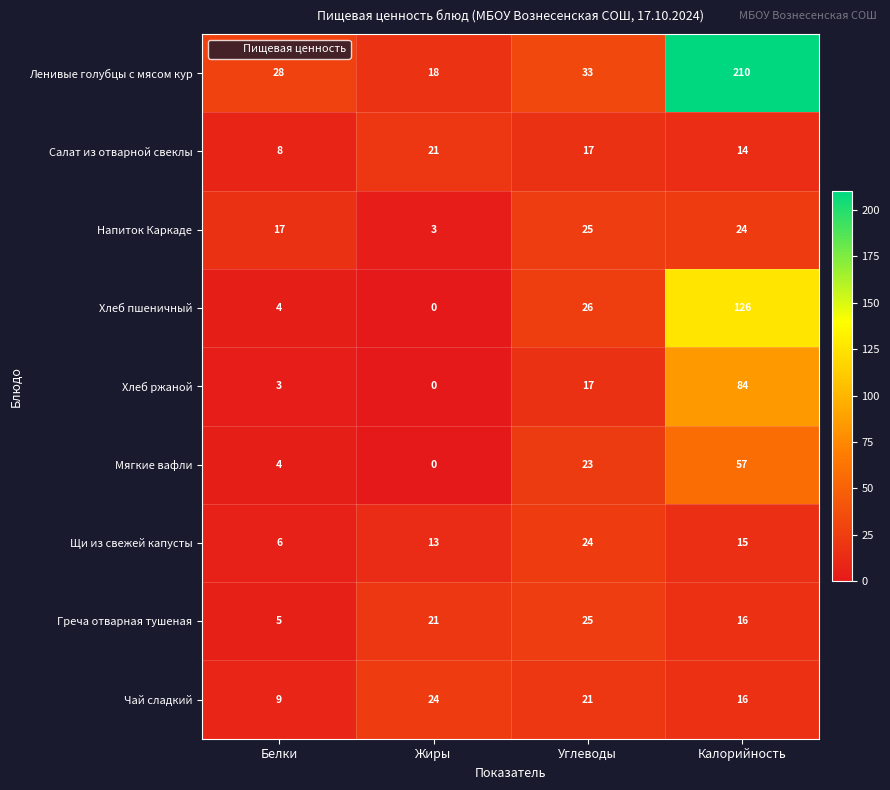

Is the value of Греча отварная тушеная at Калорийность greater than the value of Мягкие вафли at Углеводы?

No